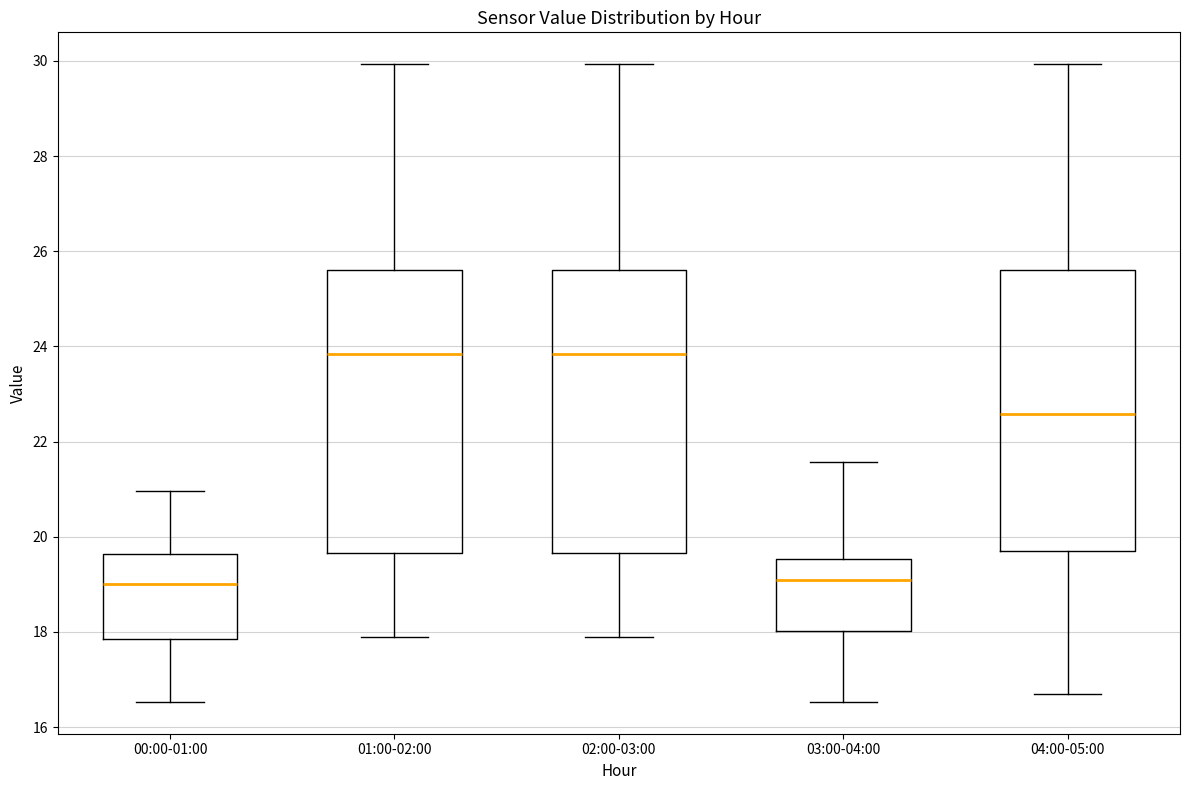

Where does the upper whisker of the box for 03:00-04:00 end on the y-axis? The values are not printed on the chart, so give them approximately, as read against the axis.

21.6